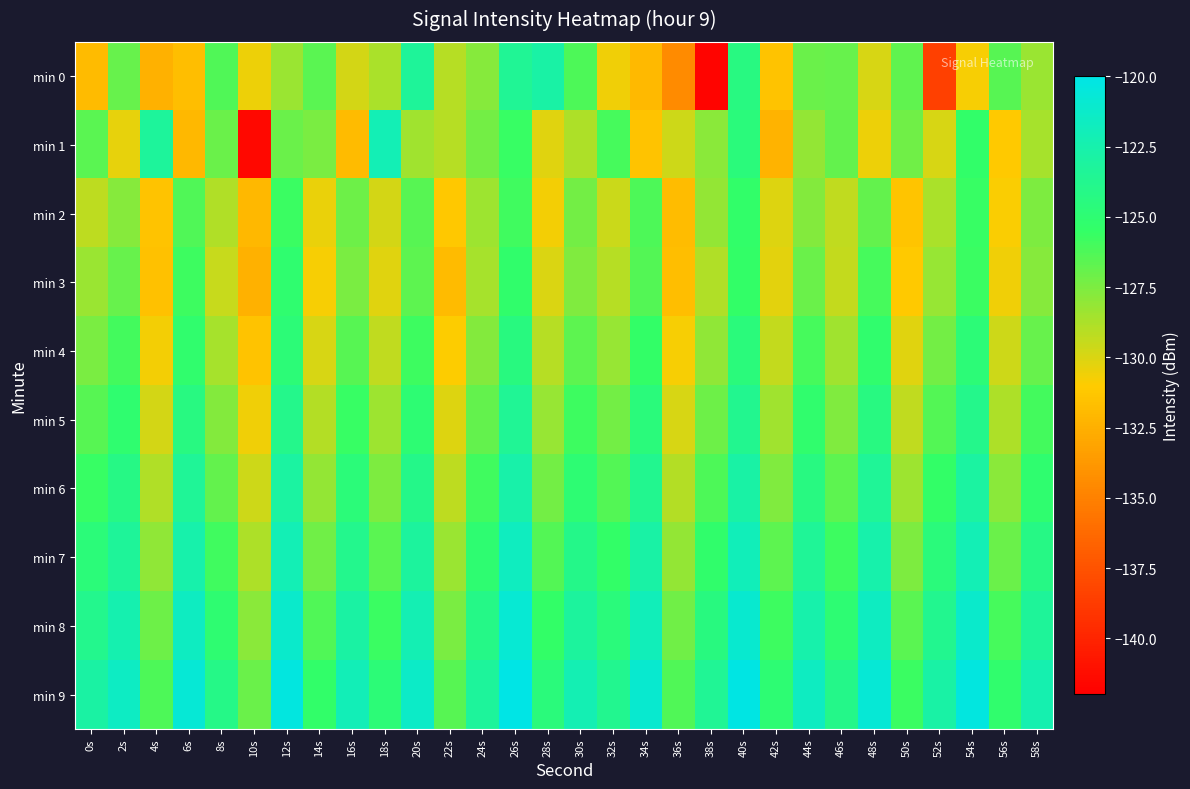

What is the minimum value shown in the chart?

-141.7